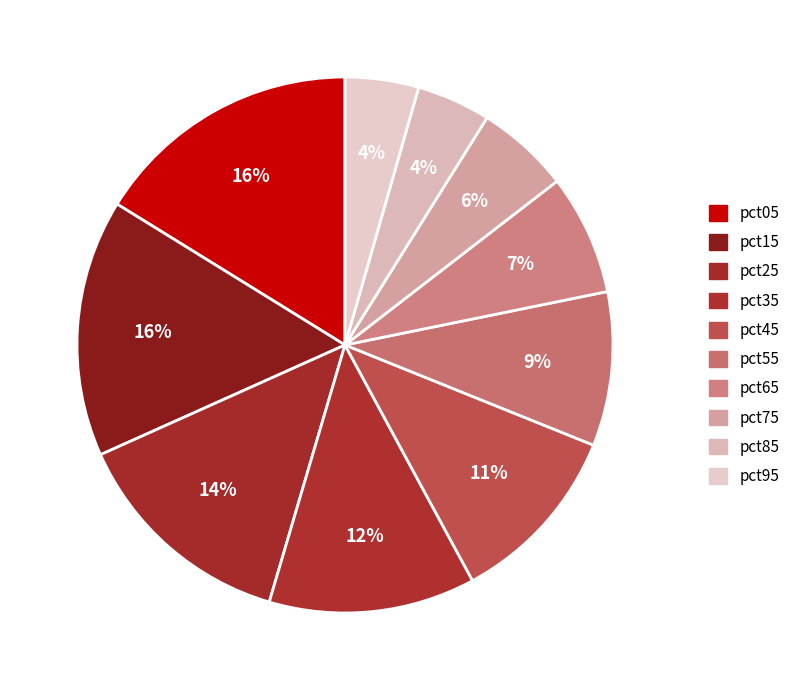

What is the smallest slice in the pie chart?

pct95